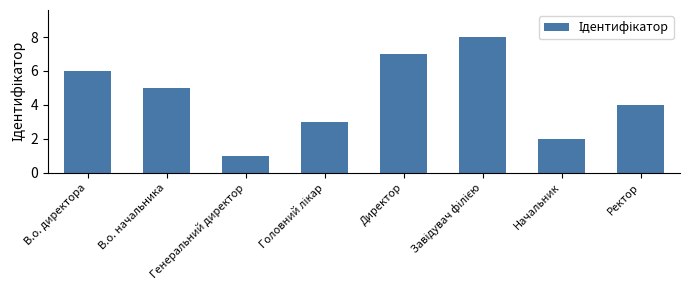

True or false: the data shows 7 at В.о. начальника.

False